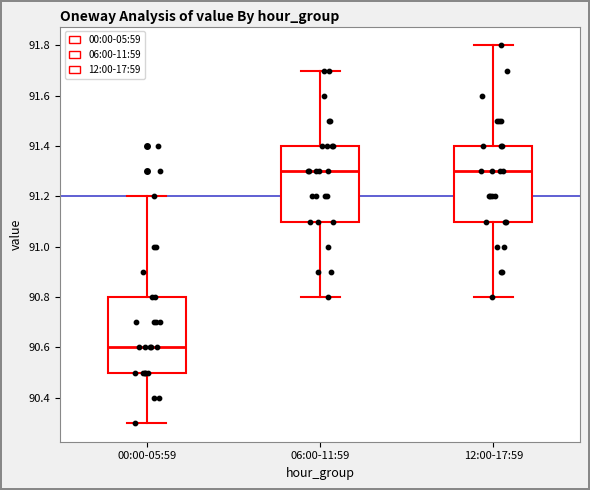

Reading left to right, transcribe this box plot: for each box, give where its median line is, the range the box spans, and where its two whiskers end, as read against the y-axis. The values are not printed on the chart, so give them approximately, as read against the axis.

00:00-05:59: median 90.6, box 90.5 to 90.8, whiskers 90.3 to 91.2
06:00-11:59: median 91.3, box 91.1 to 91.4, whiskers 90.8 to 91.7
12:00-17:59: median 91.3, box 91.1 to 91.4, whiskers 90.8 to 91.8